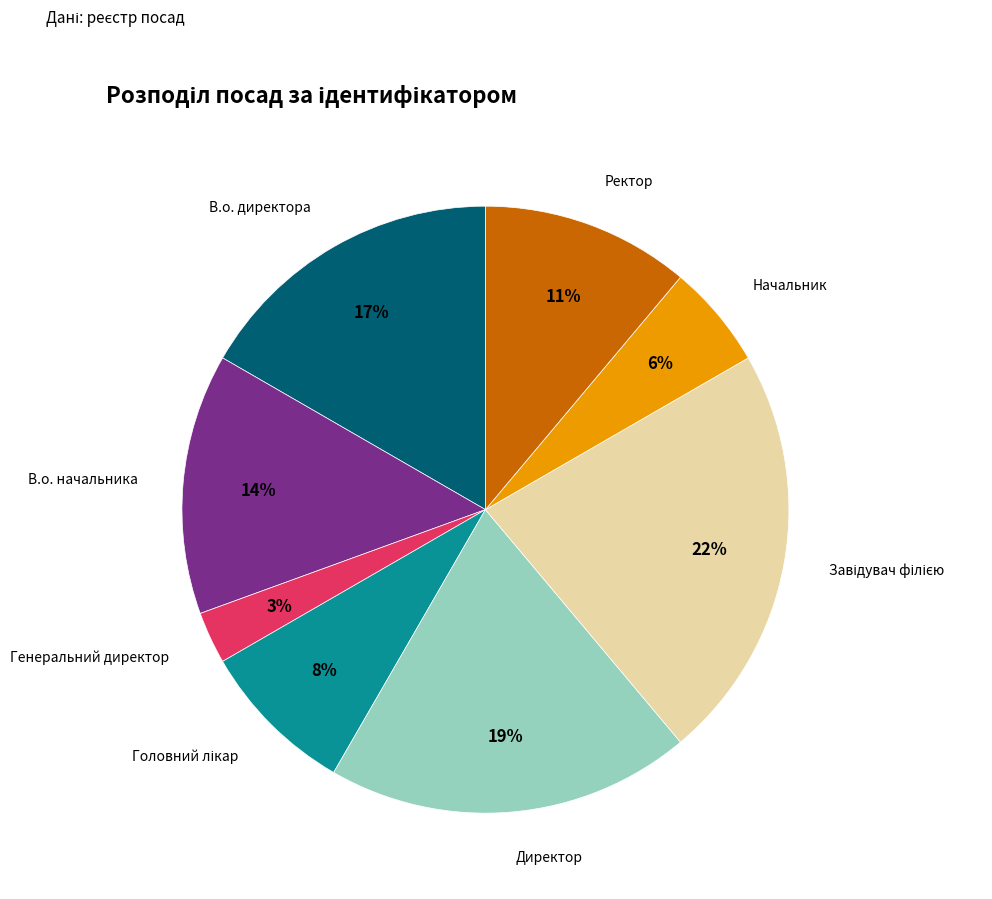

Does Директор represent more than half of the total?

No